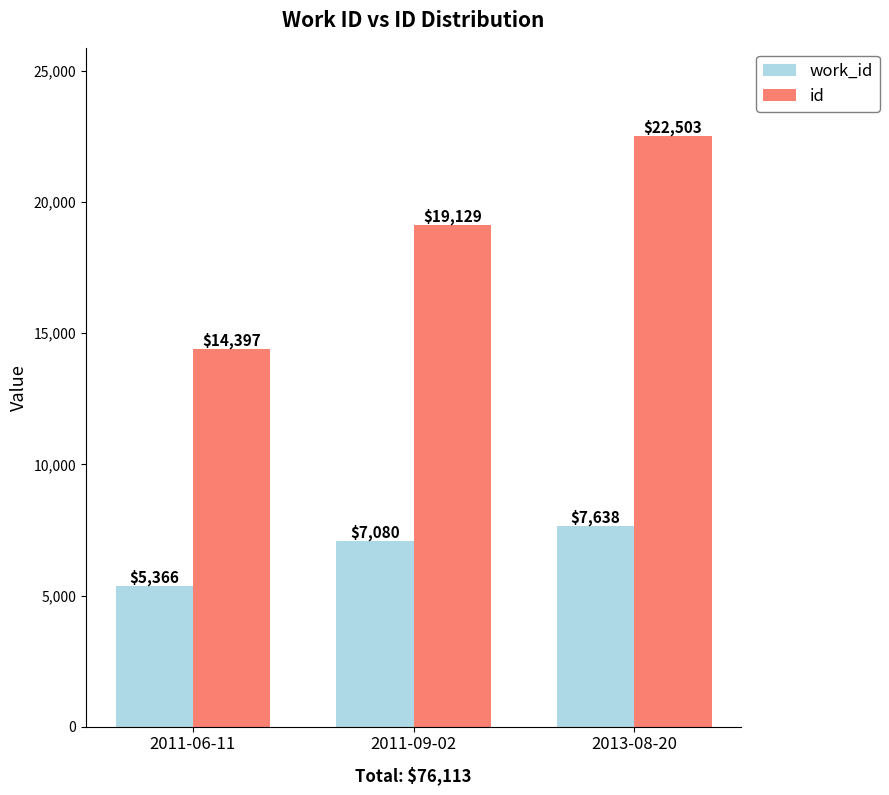

Reading left to right, extract all data points from this chart.

work_id: 2011-06-11=5366	2011-09-02=7080	2013-08-20=7638
id: 2011-06-11=14397	2011-09-02=19129	2013-08-20=22503